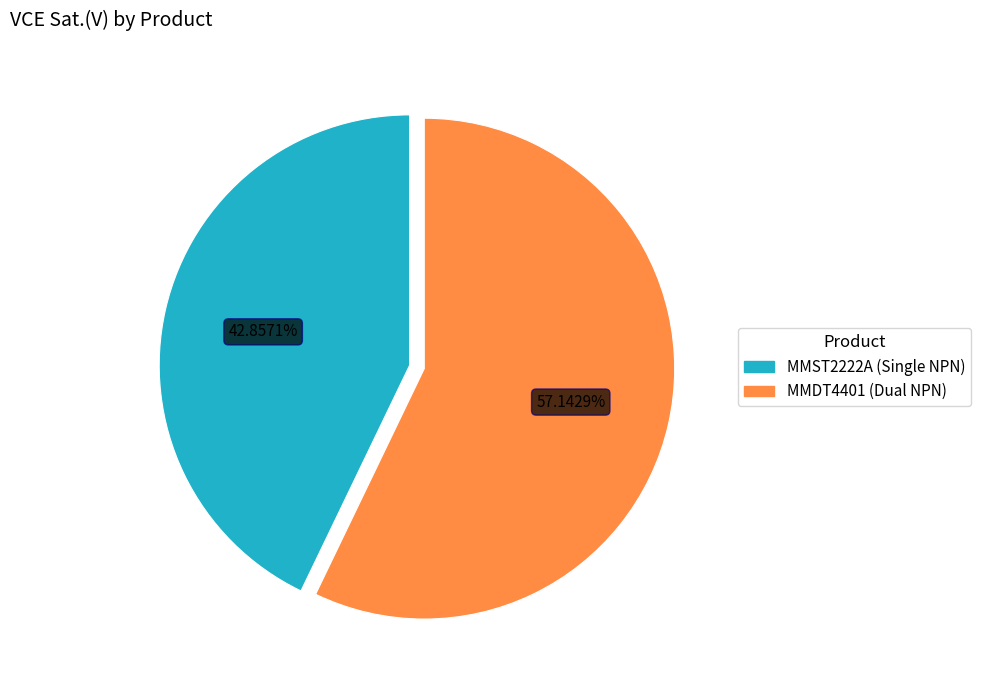

To the nearest percent, what portion does MMDT4401 (Dual NPN) represent?

57%